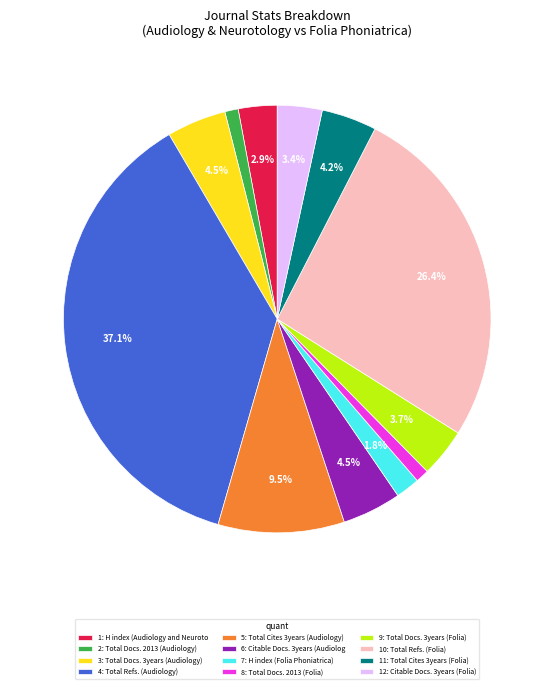

Count the number of slices in the pie.

12